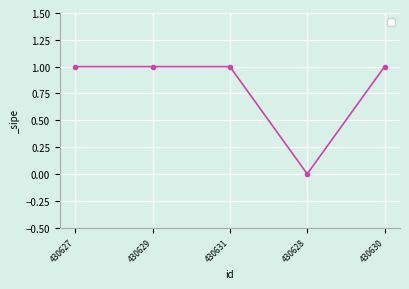

Reading left to right, transcribe all the data shown in this chart.

430627=1	430629=1	430631=1	430628=0	430630=1